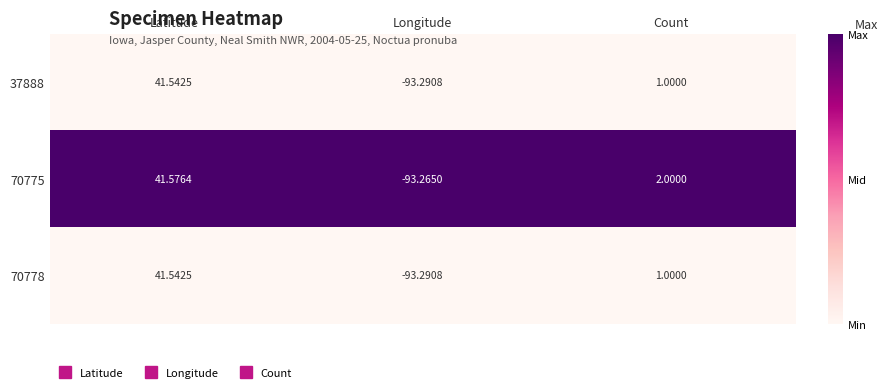

At which label does 70778 first exceed 1?

Latitude